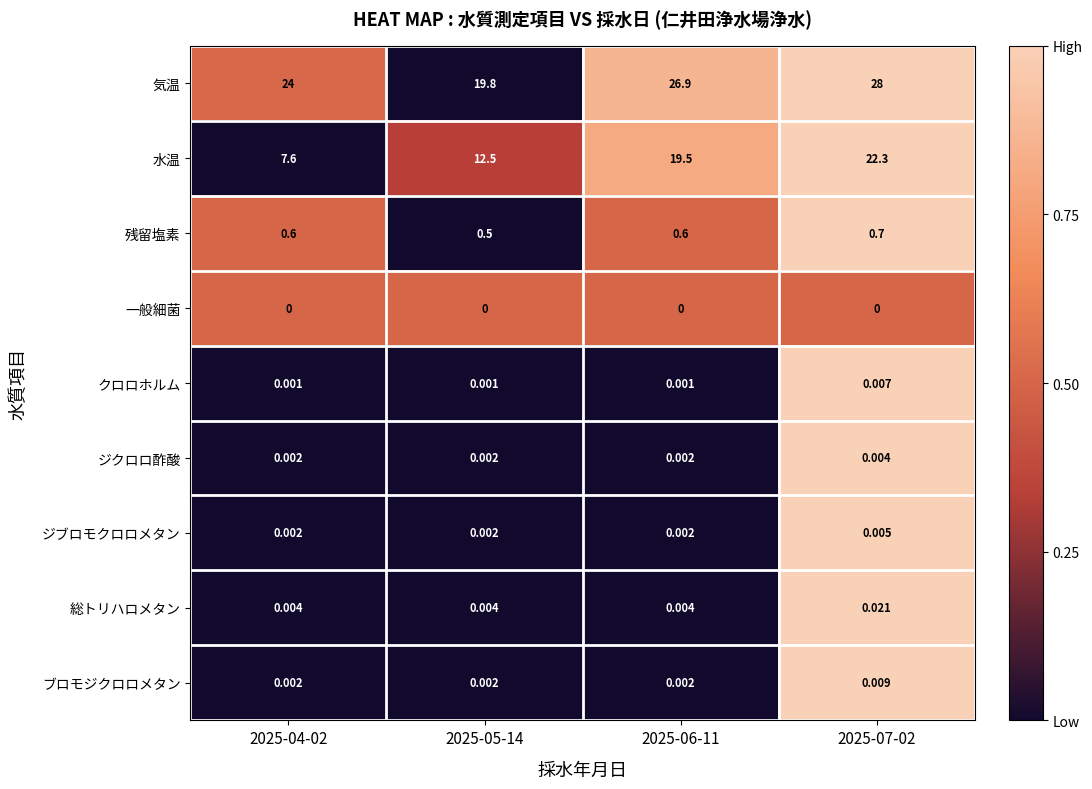

Which series has the widest spread of values?

水温